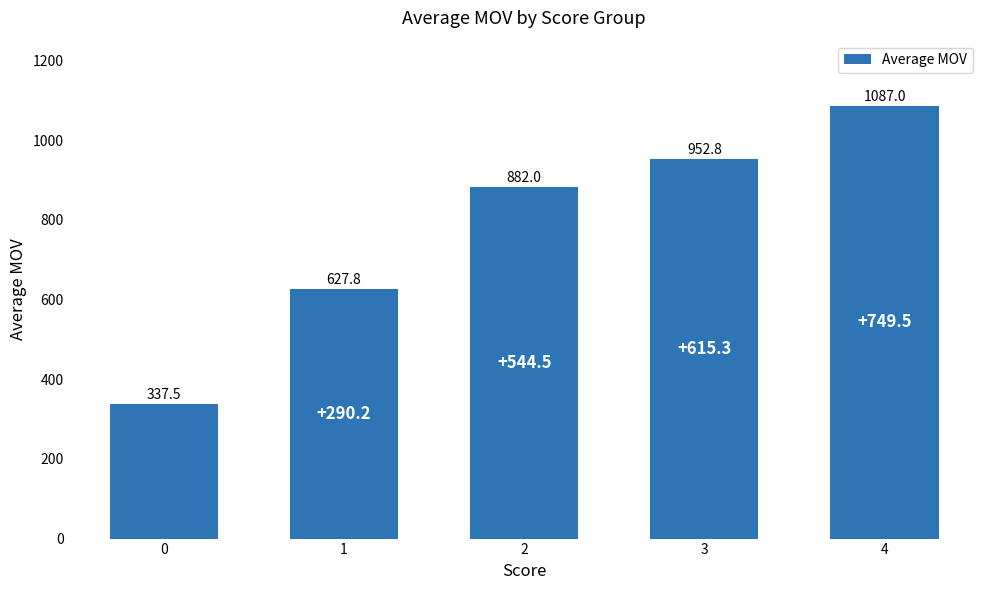

Reading left to right, list all the values displayed in this chart.

0=337.5	1=627.8	2=882.0	3=952.8	4=1087.0